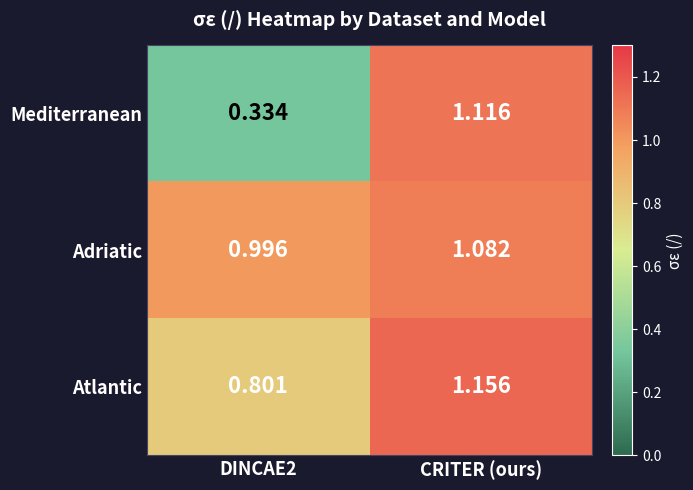

What is the total value across all series at DINCAE2?

2.1